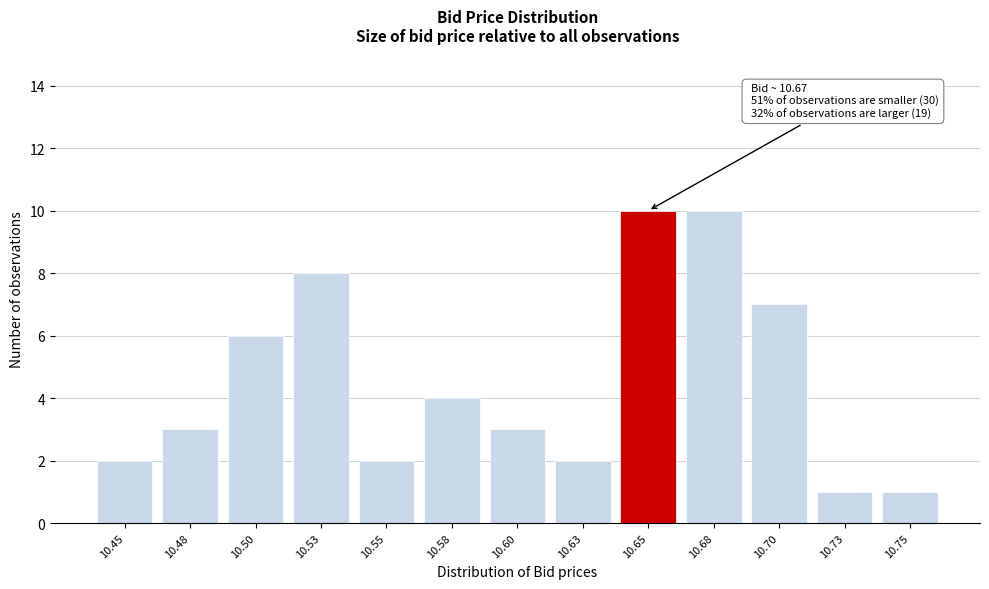

Reading left to right, list all the values displayed in this chart.

2	3	6	8	2	4	3	2	10	10	7	1	1